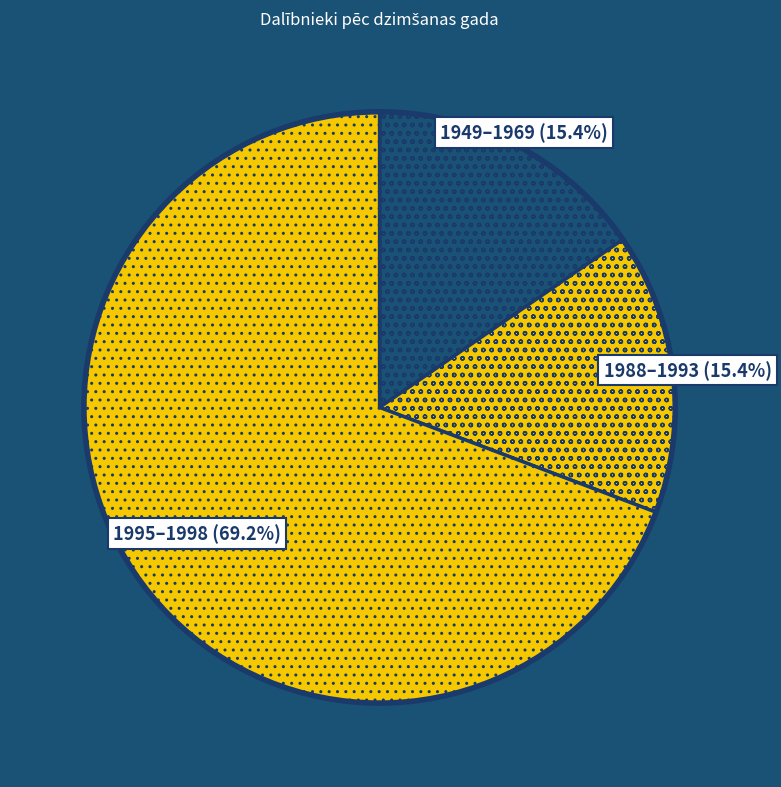

What is the smallest slice in the pie chart?

1949-1969